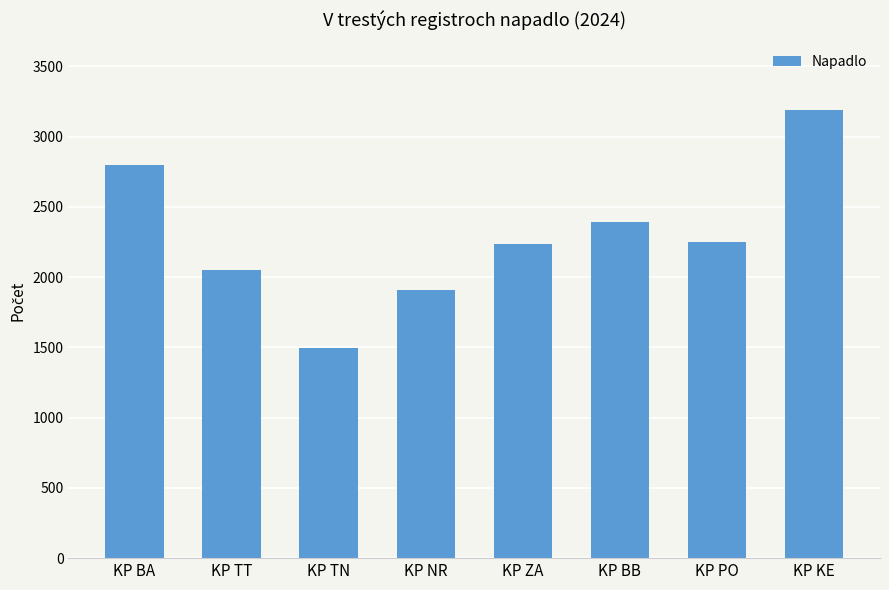

At which category does the chart reach its peak across all series?

KP KE